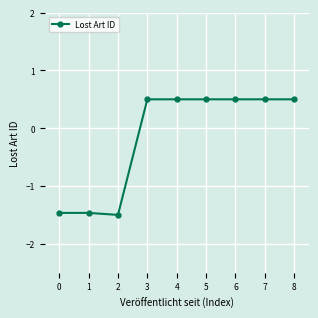

What is the value of the 8th point from the left?

0.5